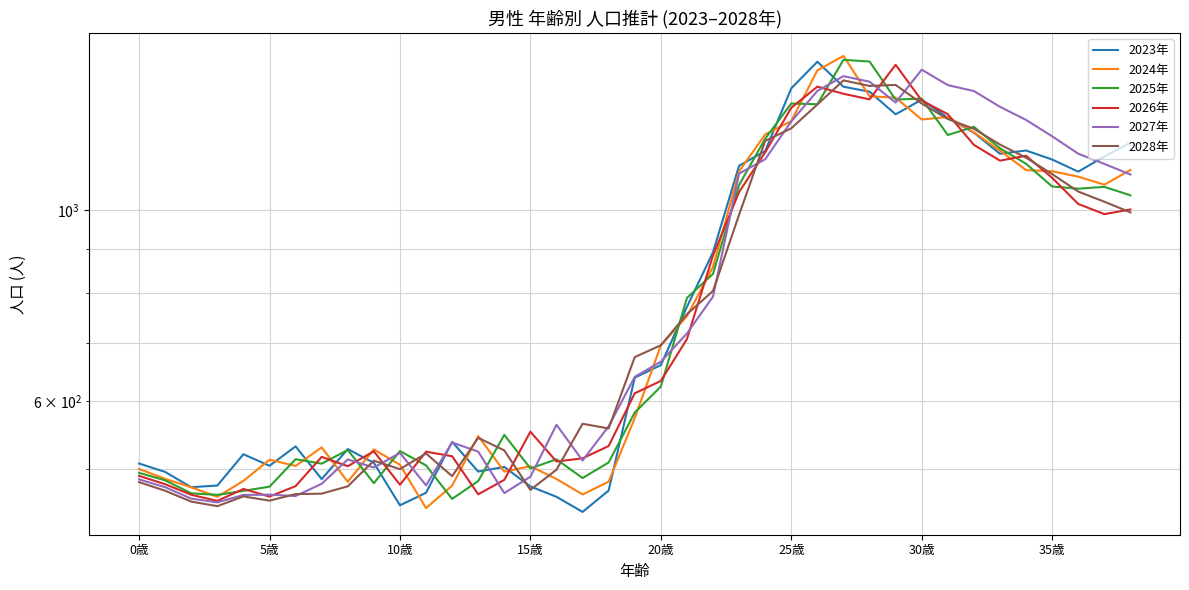

The value of 2024年 at 36 is 657.8. True or false?

False